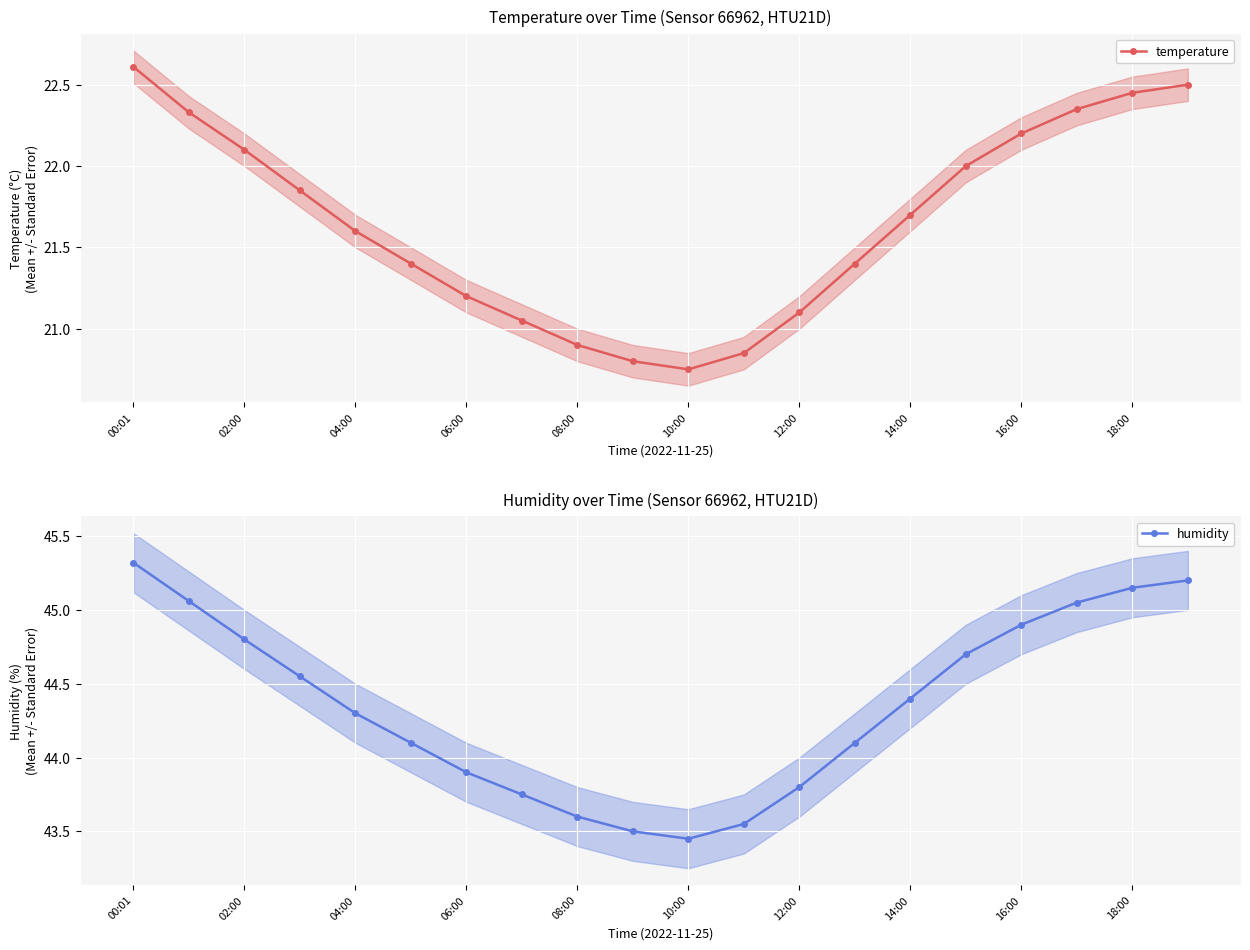

Is it true that humidity equals 14.8 at 14:00?

False